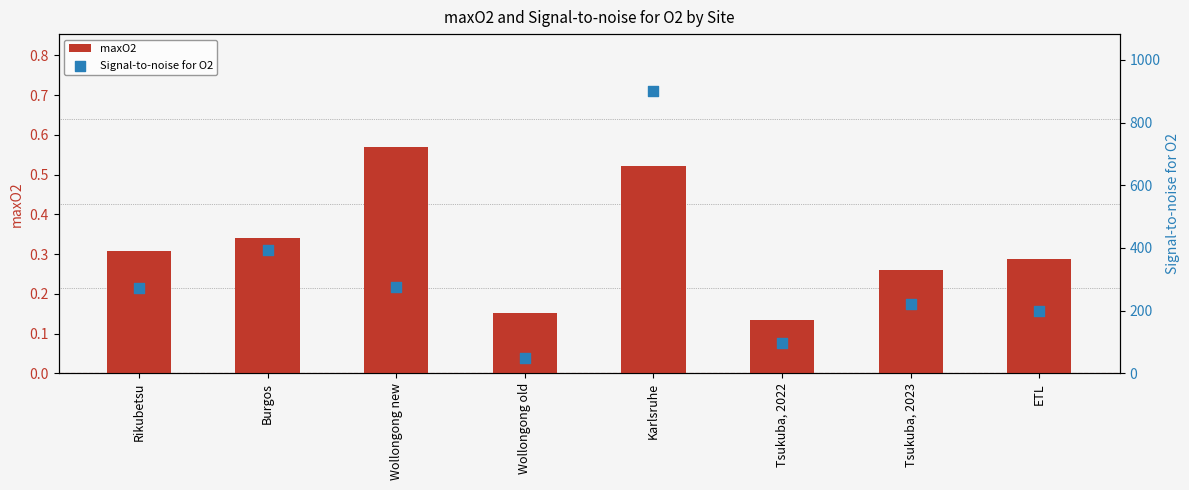

Is the value of maxO2 at Karlsruhe greater than the value of Signal-to-noise for O2 at Rikubetsu?

No